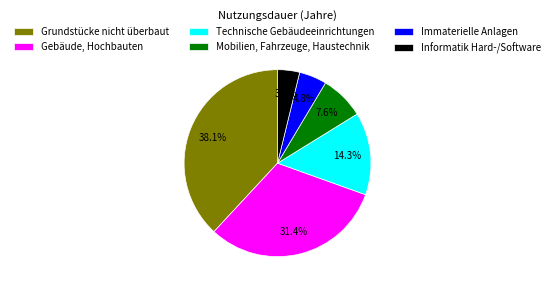

Does any single category account for the majority?

No